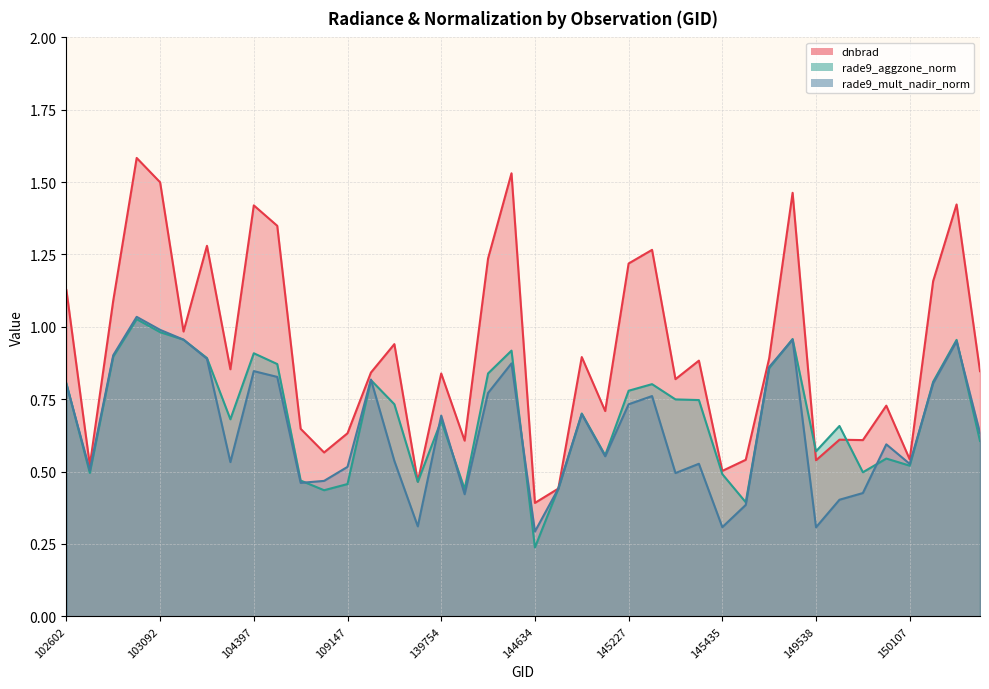

True or false: rade9_mult_nadir_norm and rade9_aggzone_norm cross at least once.

True